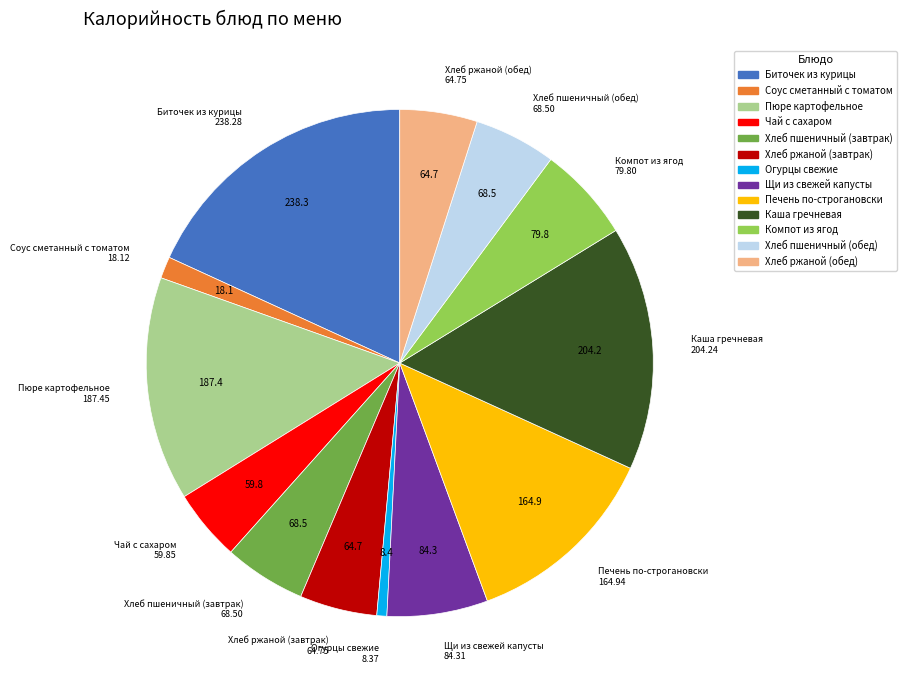

Do Хлеб пшеничный (обед) and Хлеб ржаной (обед) together represent more than half of the pie?

No